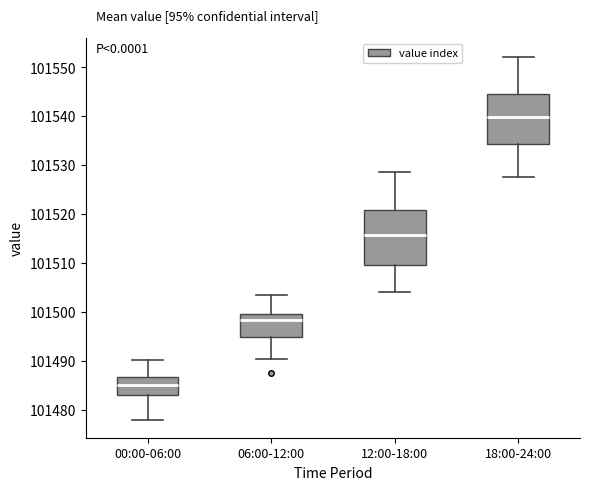

Which box's median line is the highest?

18:00-24:00